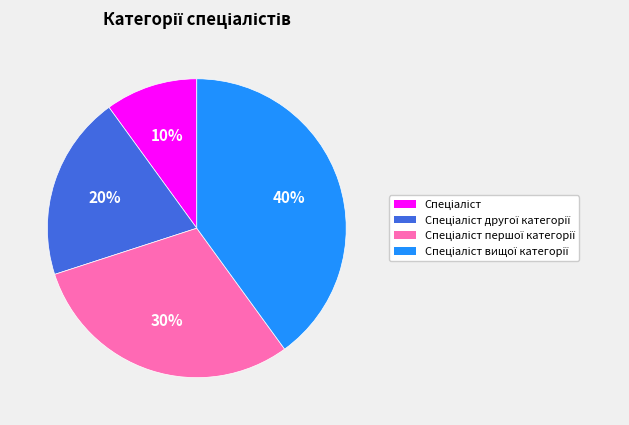

Is there any slice that represents more than half of the pie?

No